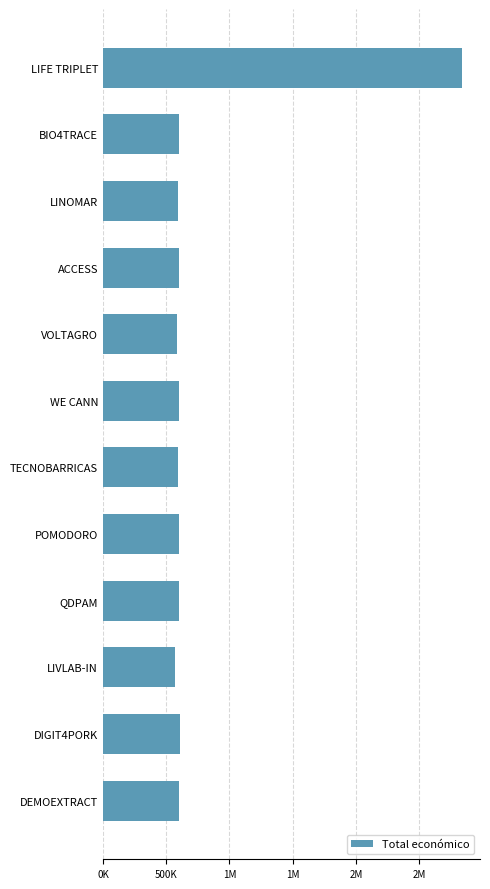

Are the bars horizontal?

Yes